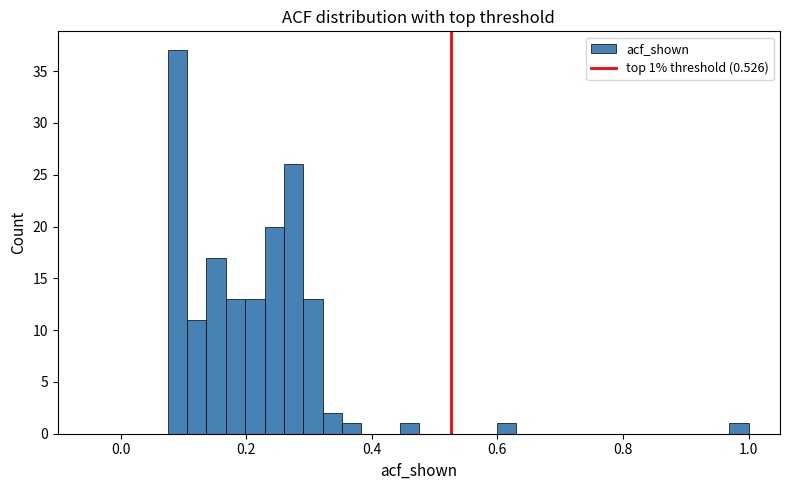

Read against the x-axis, roughly where is the centre of the tallest bar?

0.10